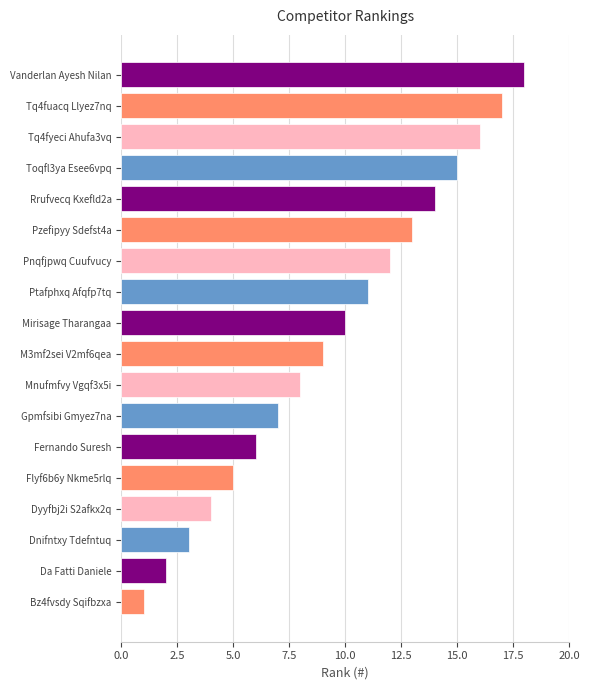

What is the minimum value shown in the chart?

1